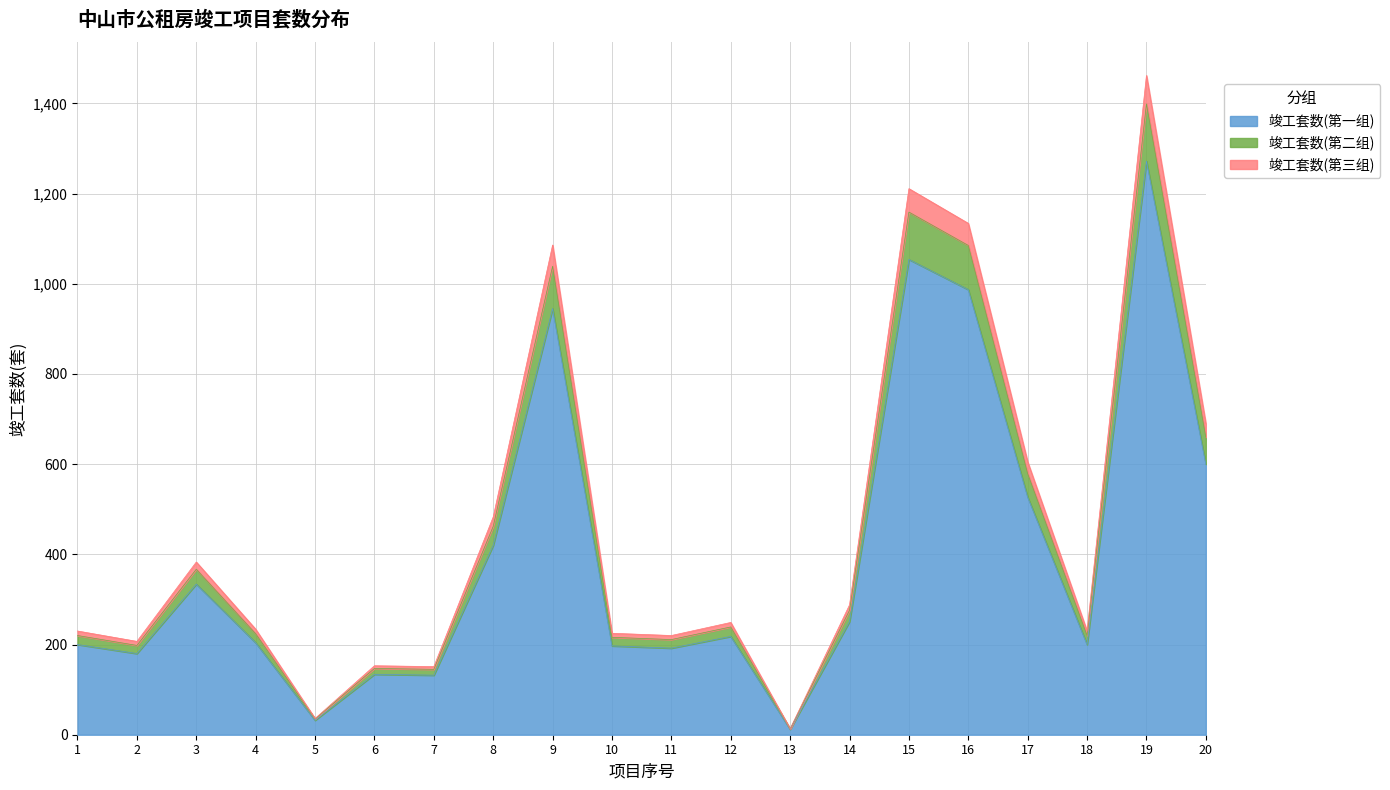

At which category is the sum across all series the highest?

19